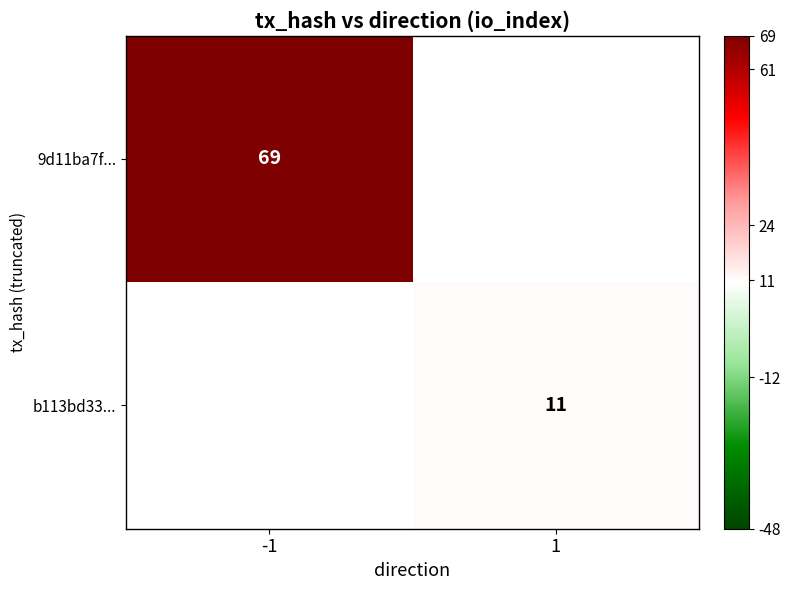

Is the value of b113bd33... at 1 greater than the value of 9d11ba7f... at -1?

No